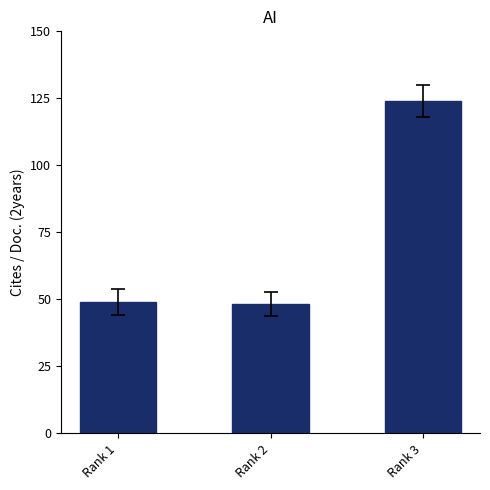

How many values are below 49?

1